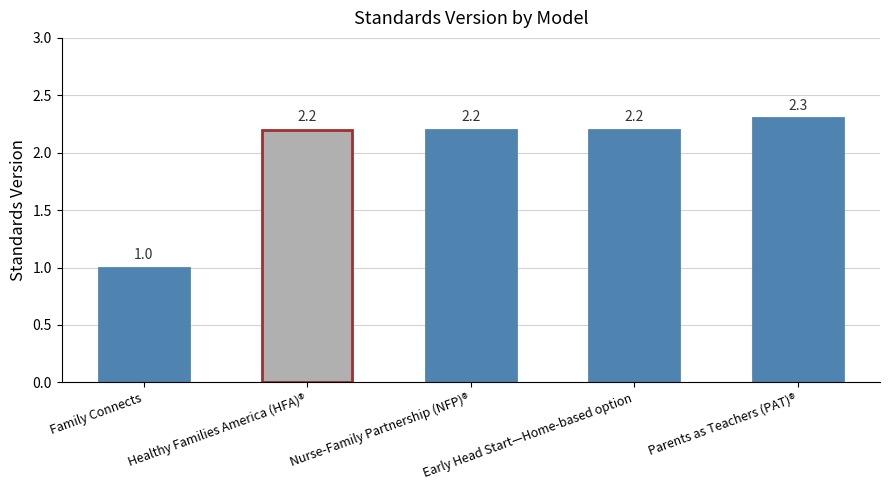

What is the average value?

2.0